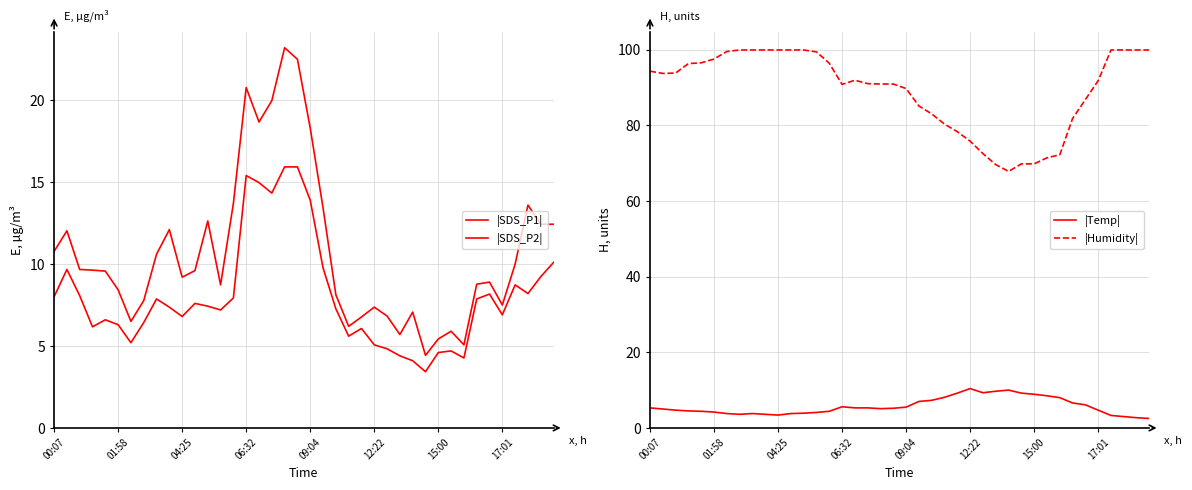

How many distinct data groups are displayed?

4